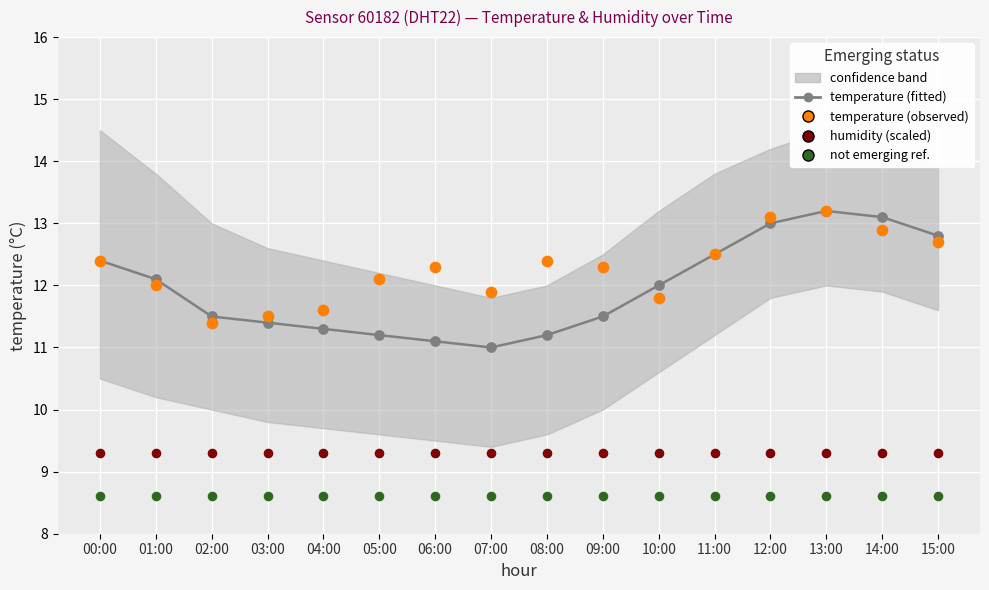

What is the total value across all series at 06:00?

41.3